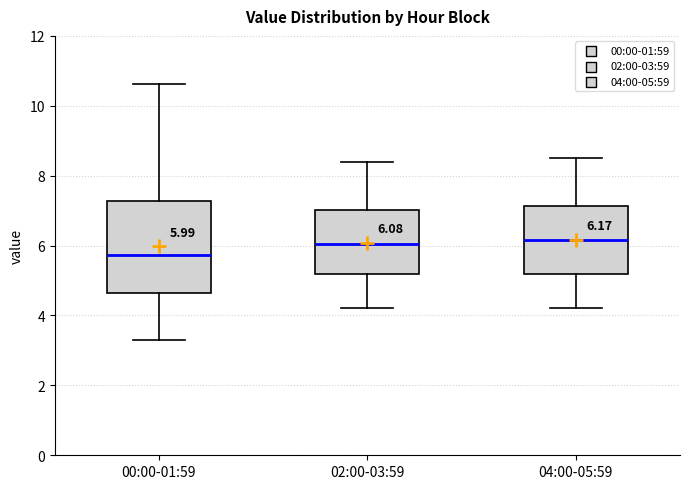

Which box is the tallest, from its lower edge to its upper edge?

00:00-01:59